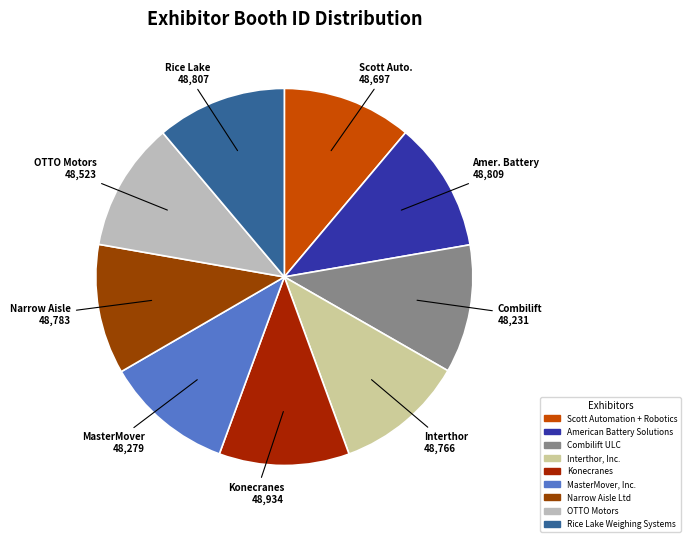

What percentage is the Narrow Aisle Ltd slice, to the nearest percent?

11%